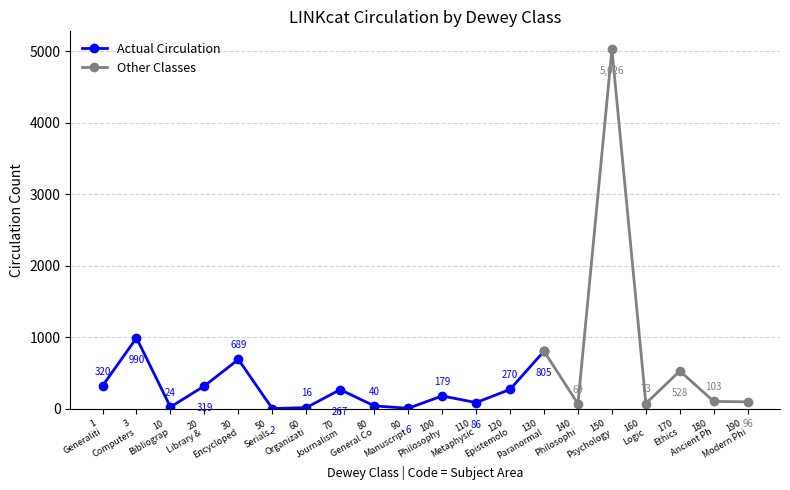

True or false: the data shows 139 at Epistemology/Causation.

False